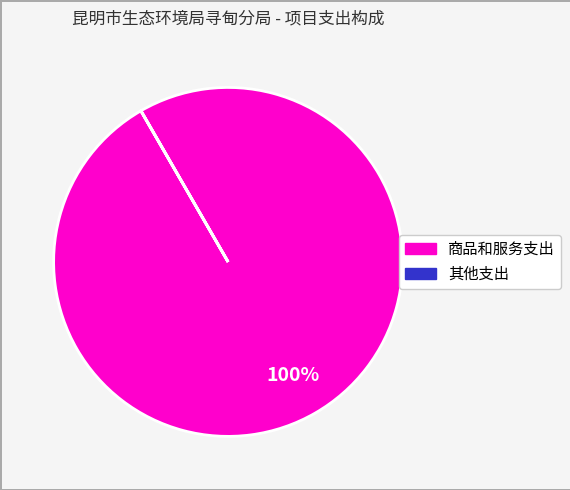

To the nearest percent, what is the average slice percentage?

50%